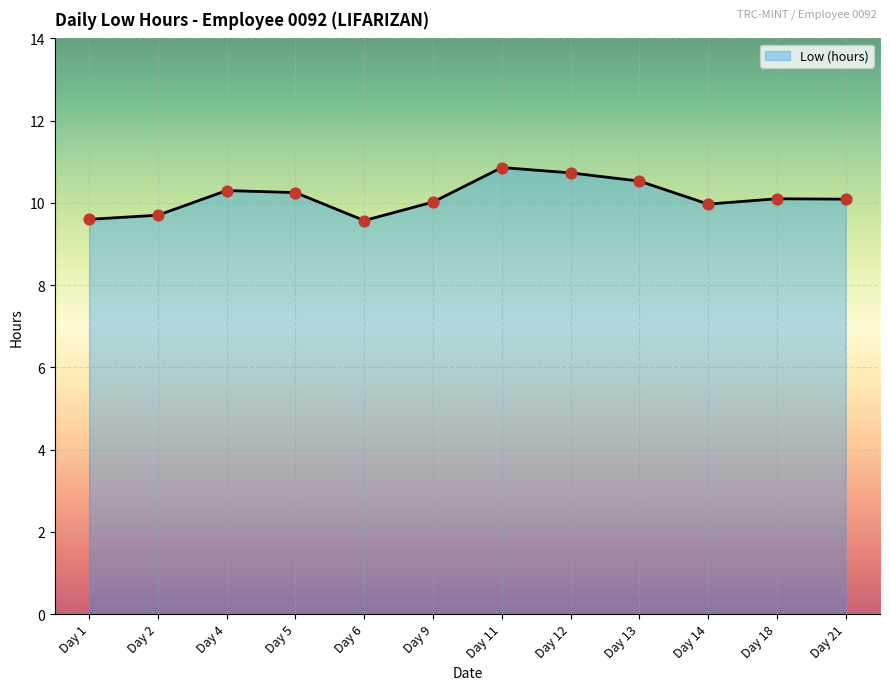

Approximately how many times larger is the value at Day 14 compared to Day 18?

1.0